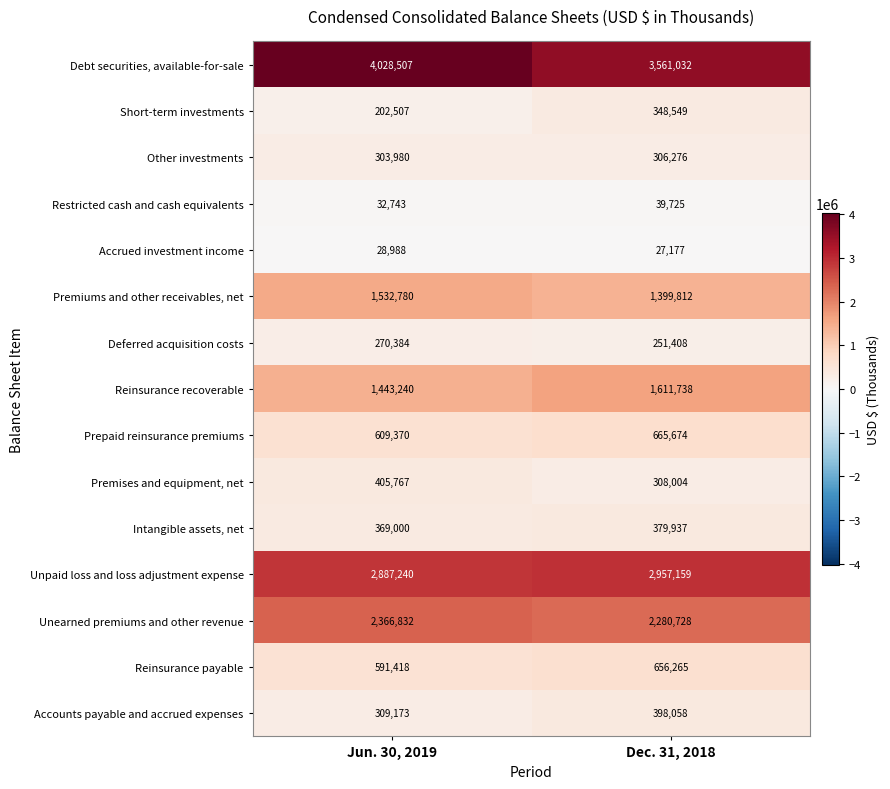

Reading left to right, transcribe all the data shown in this chart.

Debt securities, available-for-sale: Jun. 30, 2019=4028507	Dec. 31, 2018=3561032
Short-term investments: Jun. 30, 2019=202507	Dec. 31, 2018=348549
Other investments: Jun. 30, 2019=303980	Dec. 31, 2018=306276
Restricted cash and cash equivalents: Jun. 30, 2019=32743	Dec. 31, 2018=39725
Accrued investment income: Jun. 30, 2019=28988	Dec. 31, 2018=27177
Premiums and other receivables, net: Jun. 30, 2019=1532780	Dec. 31, 2018=1399812
Deferred acquisition costs: Jun. 30, 2019=270384	Dec. 31, 2018=251408
Reinsurance recoverable: Jun. 30, 2019=1443240	Dec. 31, 2018=1611738
Prepaid reinsurance premiums: Jun. 30, 2019=609370	Dec. 31, 2018=665674
Premises and equipment, net: Jun. 30, 2019=405767	Dec. 31, 2018=308004
Intangible assets, net: Jun. 30, 2019=369000	Dec. 31, 2018=379937
Unpaid loss and loss adjustment expense: Jun. 30, 2019=2887240	Dec. 31, 2018=2957159
Unearned premiums and other revenue: Jun. 30, 2019=2366832	Dec. 31, 2018=2280728
Reinsurance payable: Jun. 30, 2019=591418	Dec. 31, 2018=656265
Accounts payable and accrued expenses: Jun. 30, 2019=309173	Dec. 31, 2018=398058